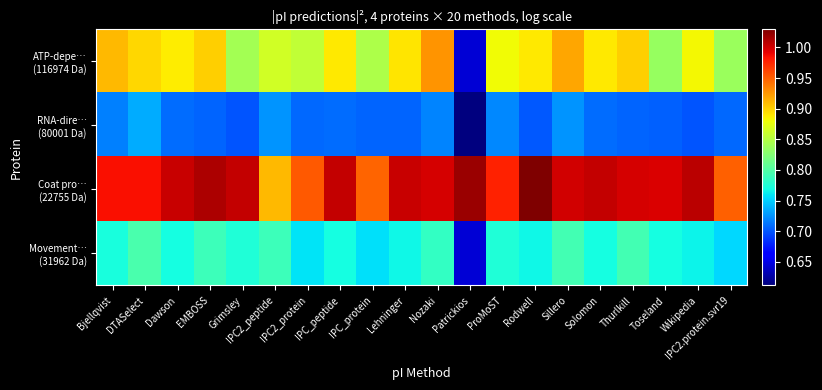

At IPC_peptide, list the series in order from largest to smallest.

Coat pro… (22755 Da), ATP-depe… (116974 Da), Movement… (31962 Da), RNA-dire… (80001 Da)